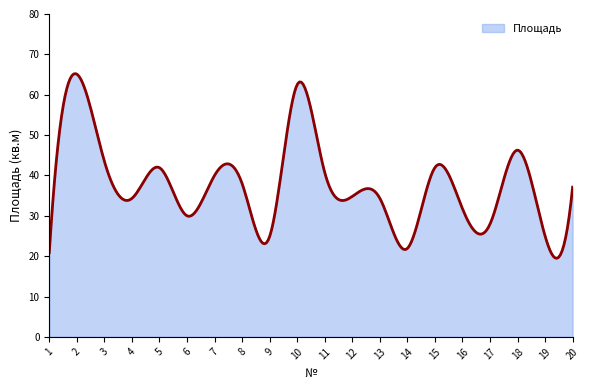

What is the difference between the maximum and minimum values?

45.7